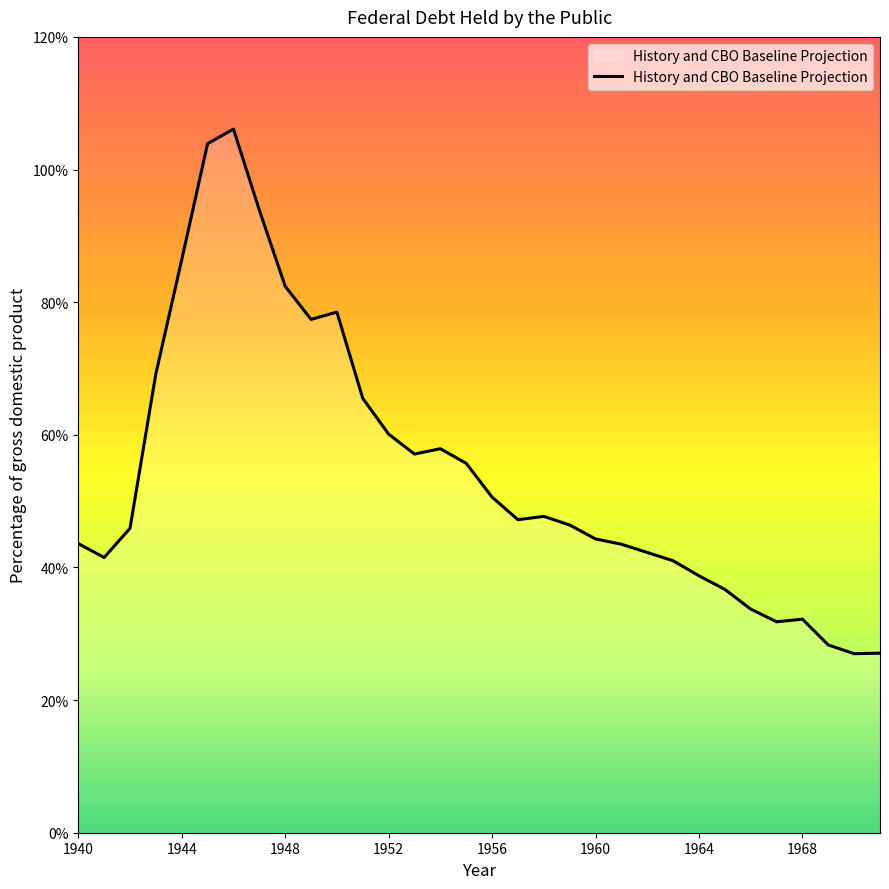

What is the difference between the maximum and minimum values?

79.1